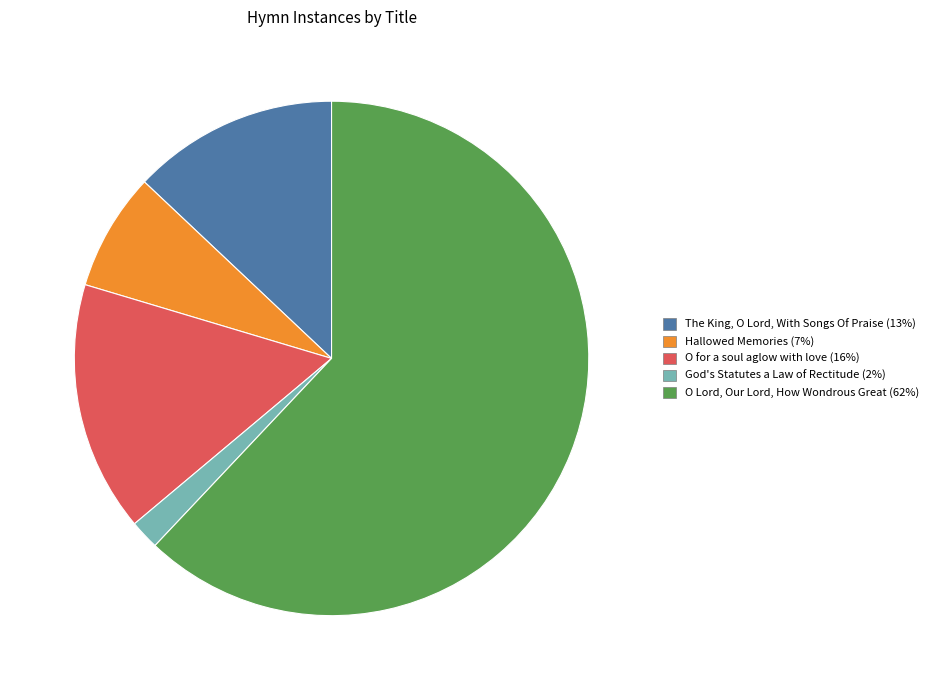

Is the sum of O for a soul aglow with love and Hallowed Memories greater than half?

No